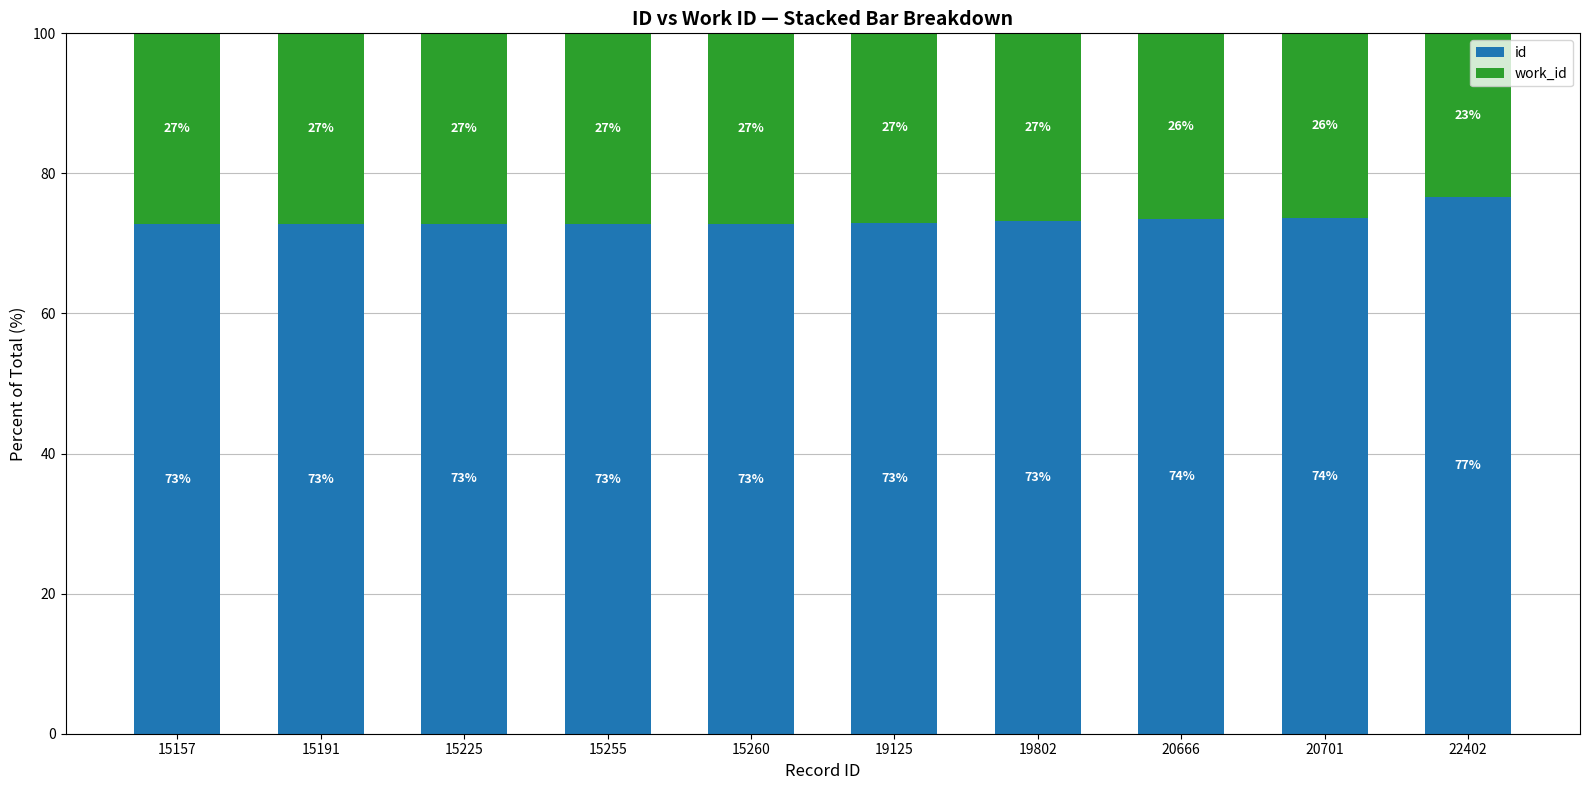

What is the total value across all series at 19802?

100.0